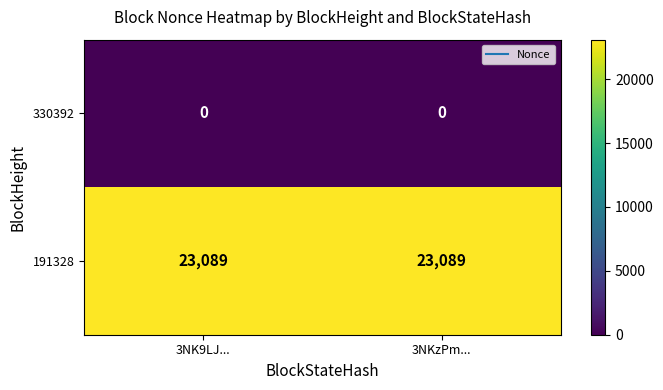

What is the difference between the highest and lowest values at 3NKzPm...?

23089